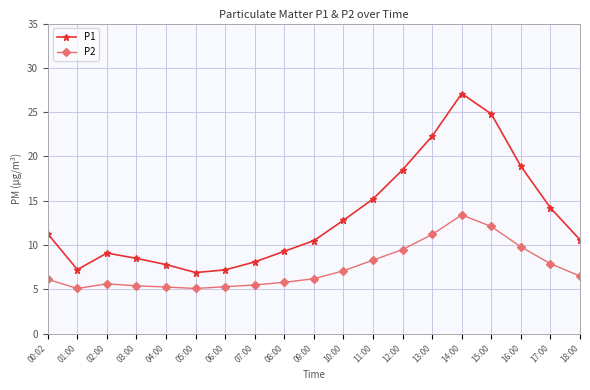

True or false: P1 has more than 1 points higher than both neighbors.

True